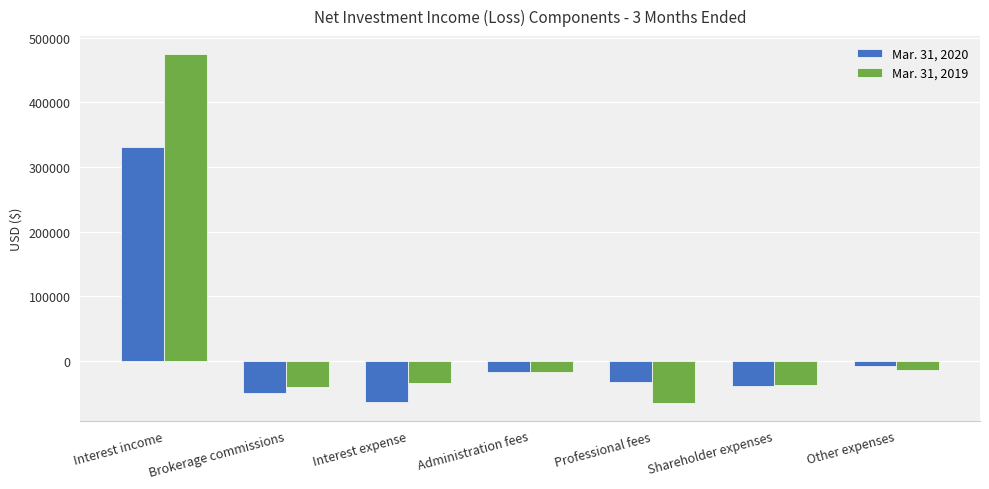

What is the label of the 4th bar from the left?

Administration fees